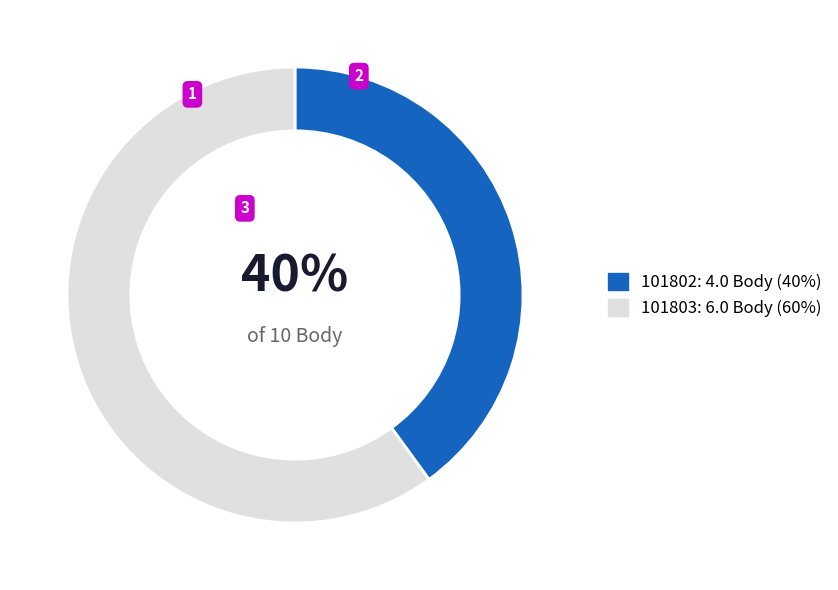

What is the smallest slice in the pie chart?

101802